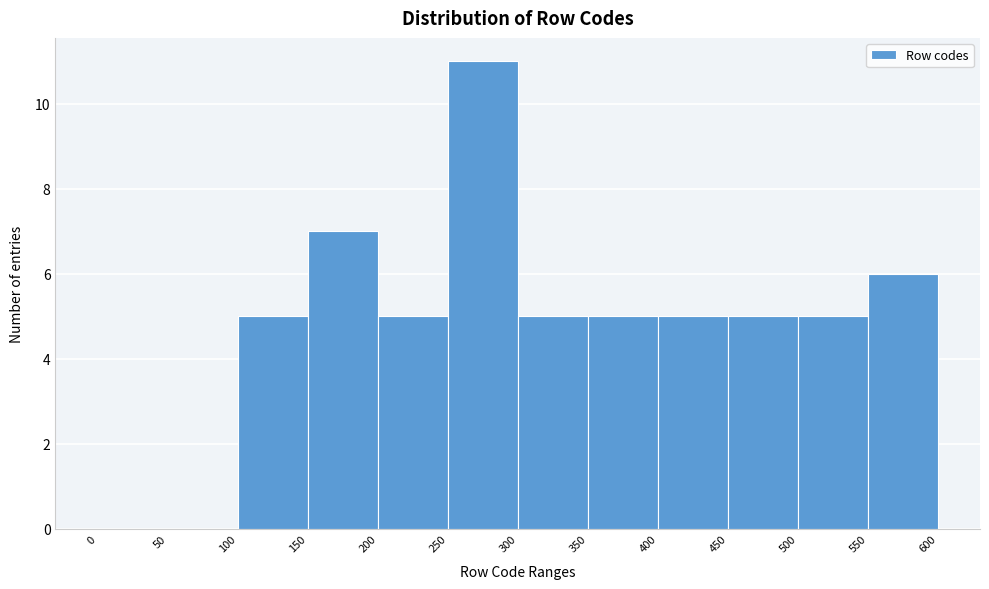

What is the height of the bar covering 250 to 300 on the x-axis? The values are not printed on the chart, so give them approximately, as read against the axis.

11